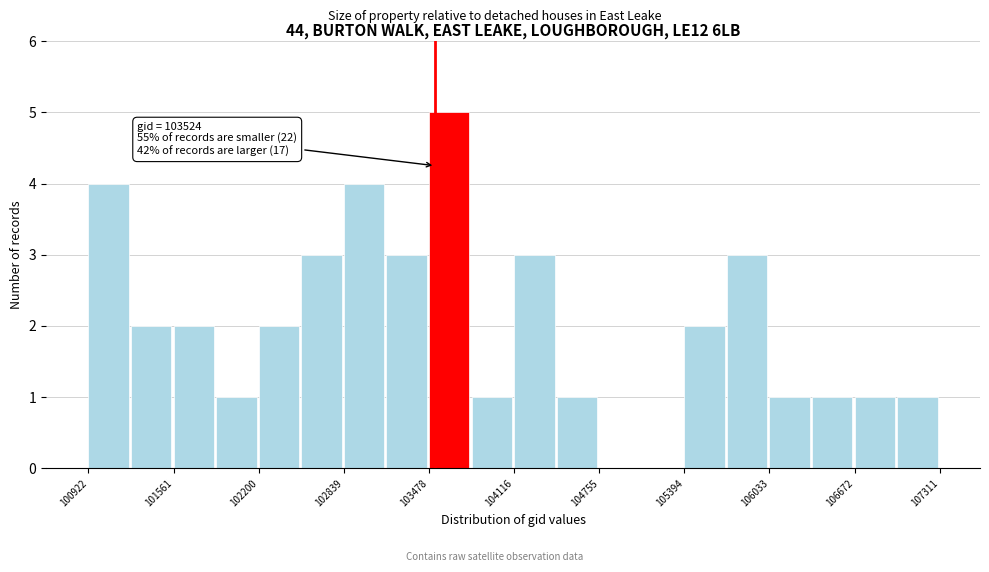

Read against the x-axis, roughly where is the centre of the tallest bar?

103600